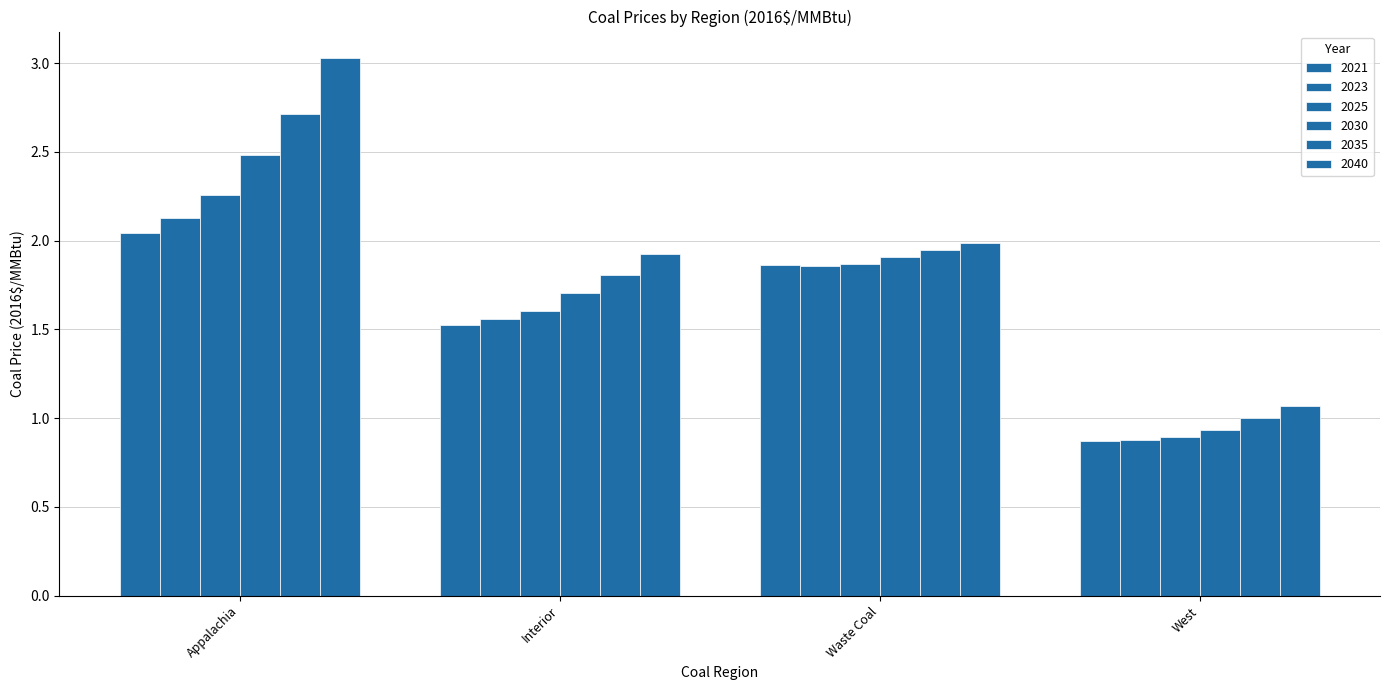

Where does the 2025 series first go above 1?

Appalachia